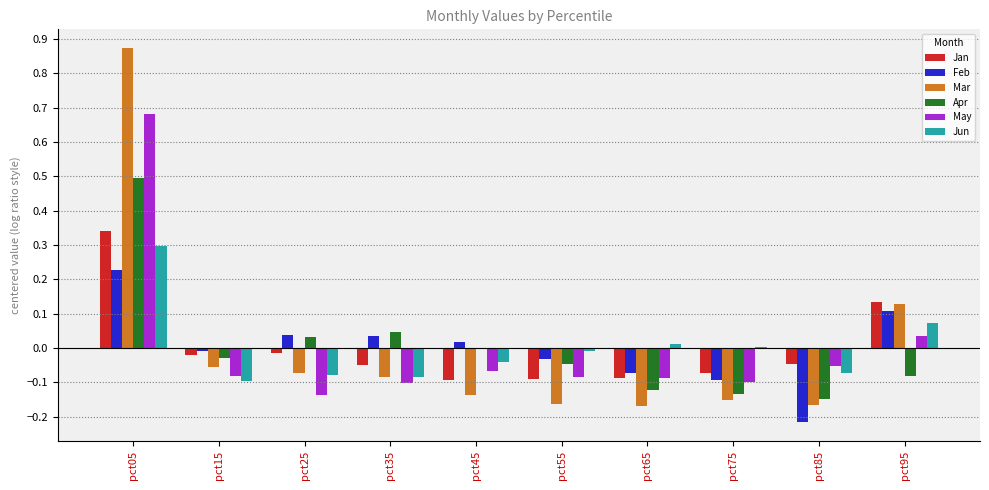

What is the total value across all series at pct55?

-0.4